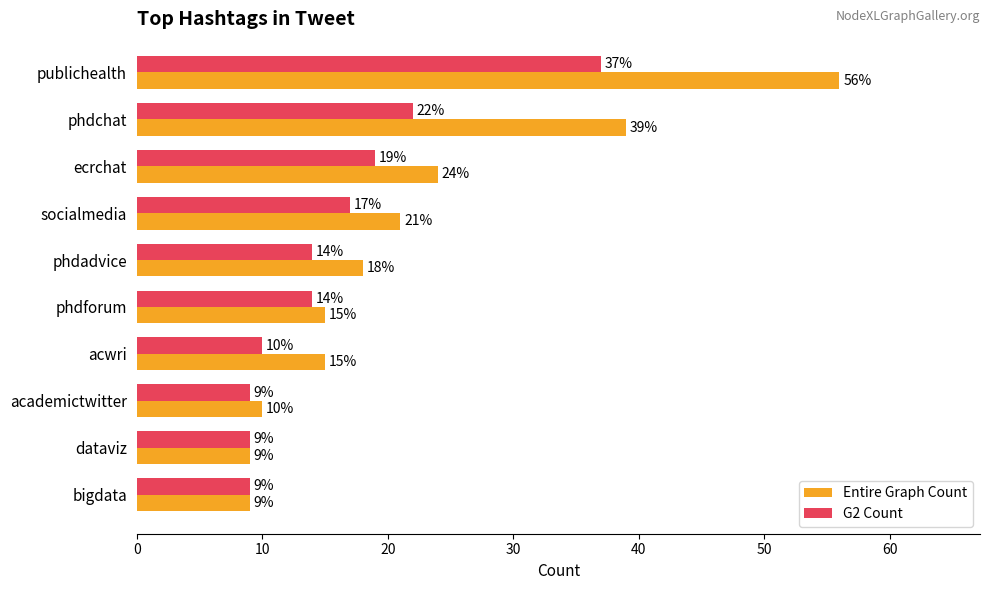

What is the sum of the Entire Graph Count values at dataviz and phdforum?

24